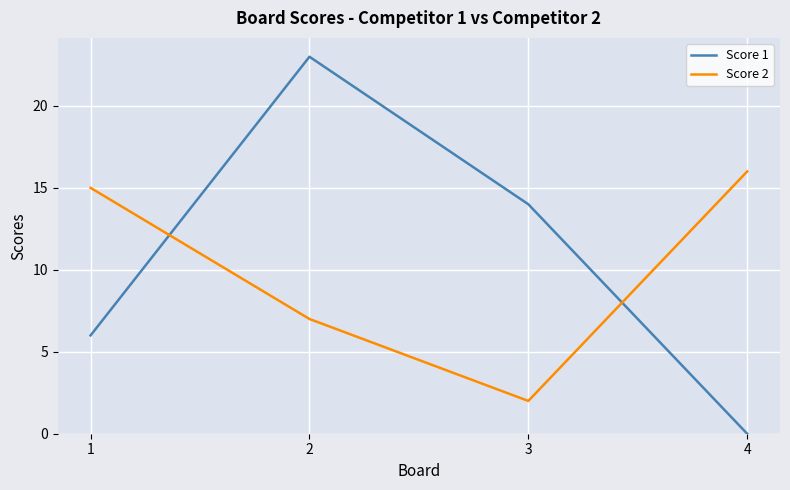

Which series ends up on top after the final intersection of Score 2 and Score 1?

Score 2